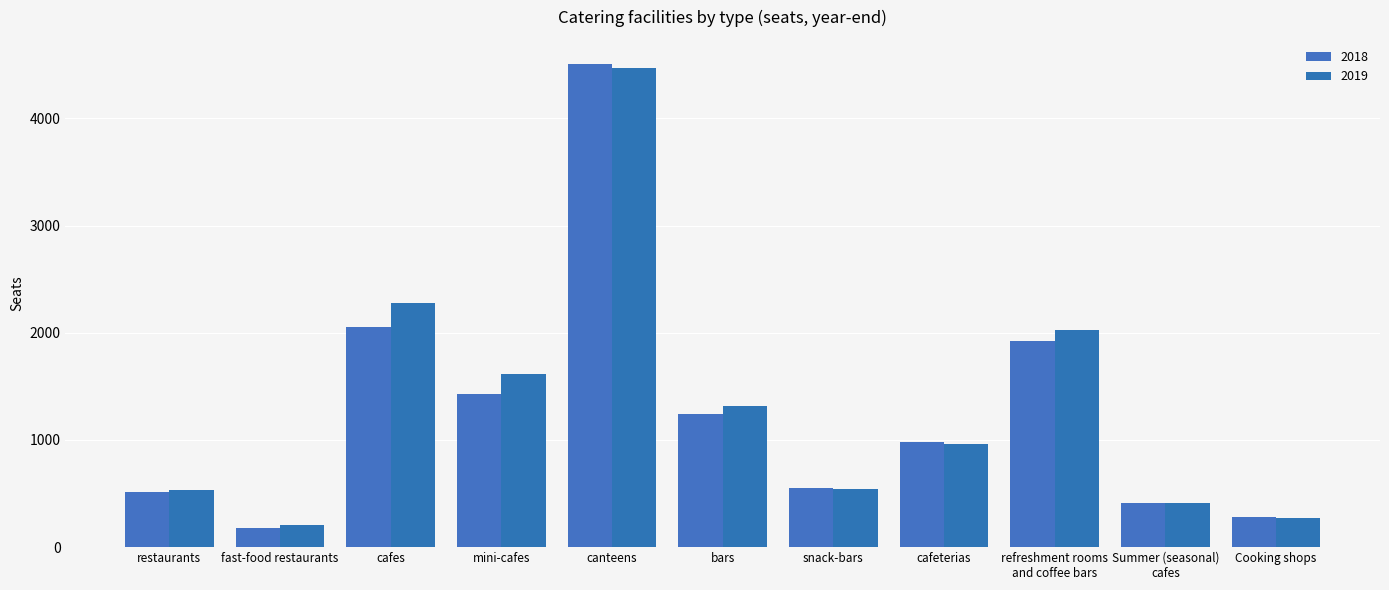

At which category is the sum across all series the highest?

canteens